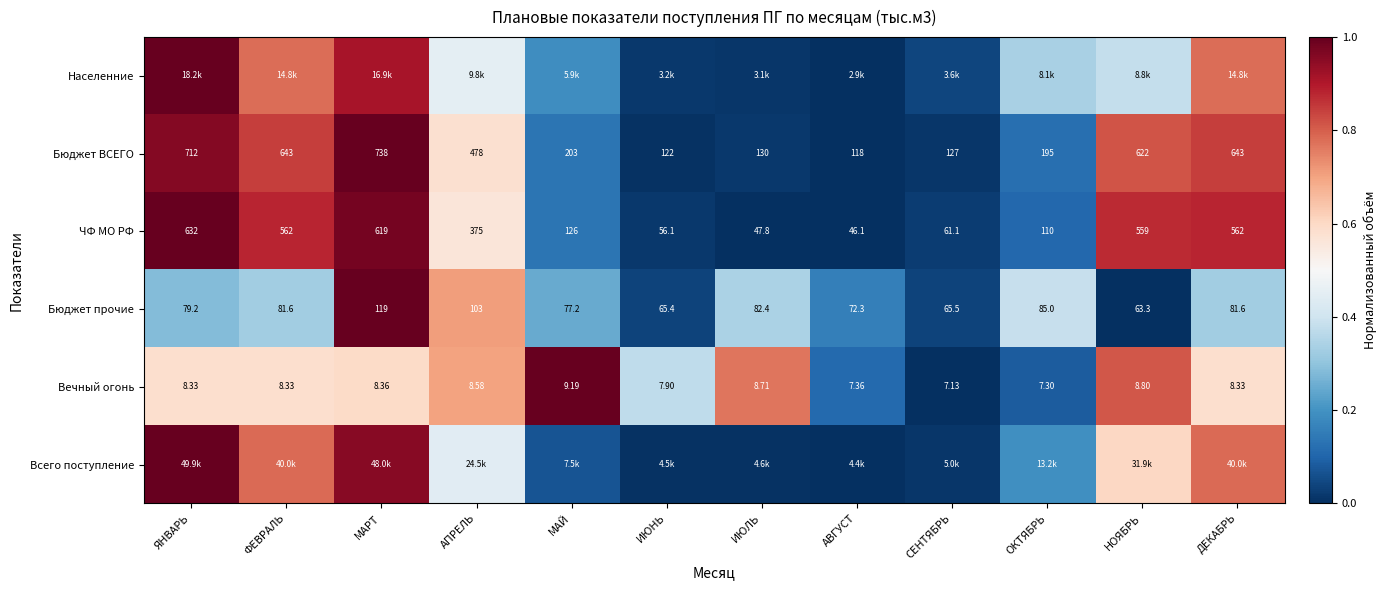

At which label is Бюджет ВСЕГО closest to 428?

АПРЕЛЬ